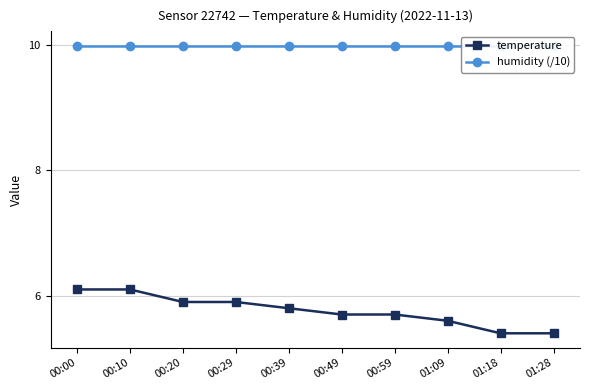

True or false: humidity (/10) has a value of 16.0 at 00:59.

False